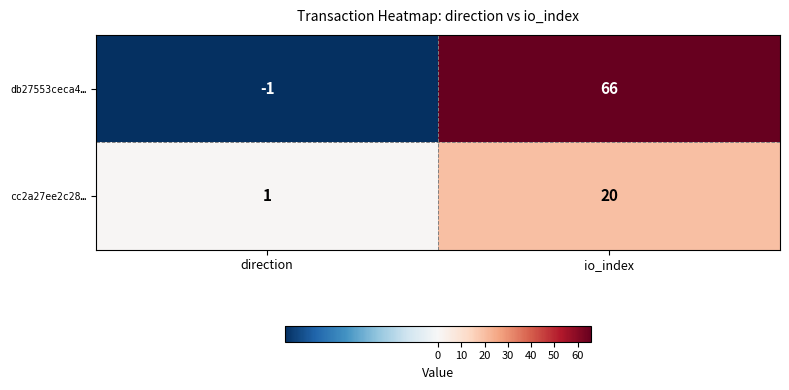

At direction, list the series in order from largest to smallest.

cc2a27ee2c28…, db27553ceca4…